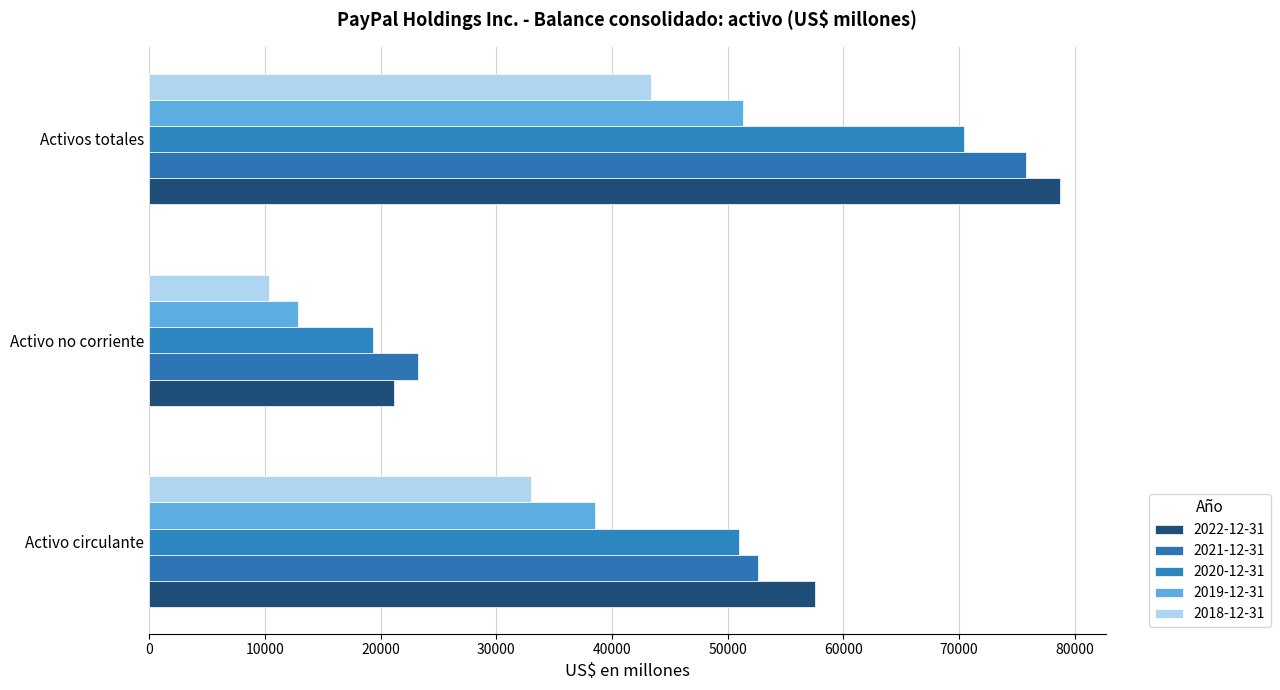

Reading left to right, what are all the values shown in this chart?

2022-12-31: 57517	21200	78717
2021-12-31: 52574	23229	75803
2020-12-31: 50995	19384	70379
2019-12-31: 38495	12838	51333
2018-12-31: 32963	10369	43332